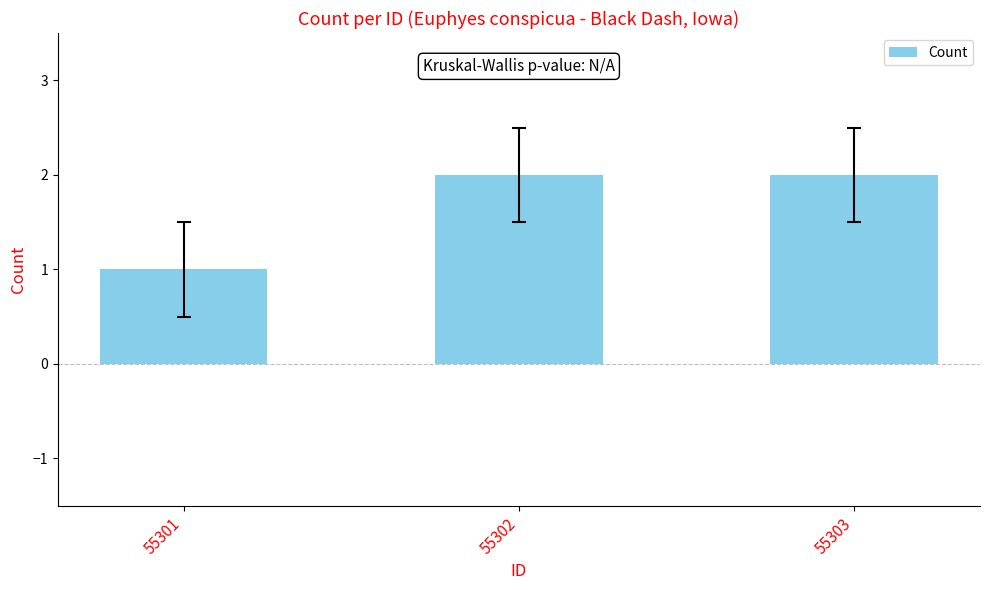

Between 55302 and 55301, which is larger?

55302